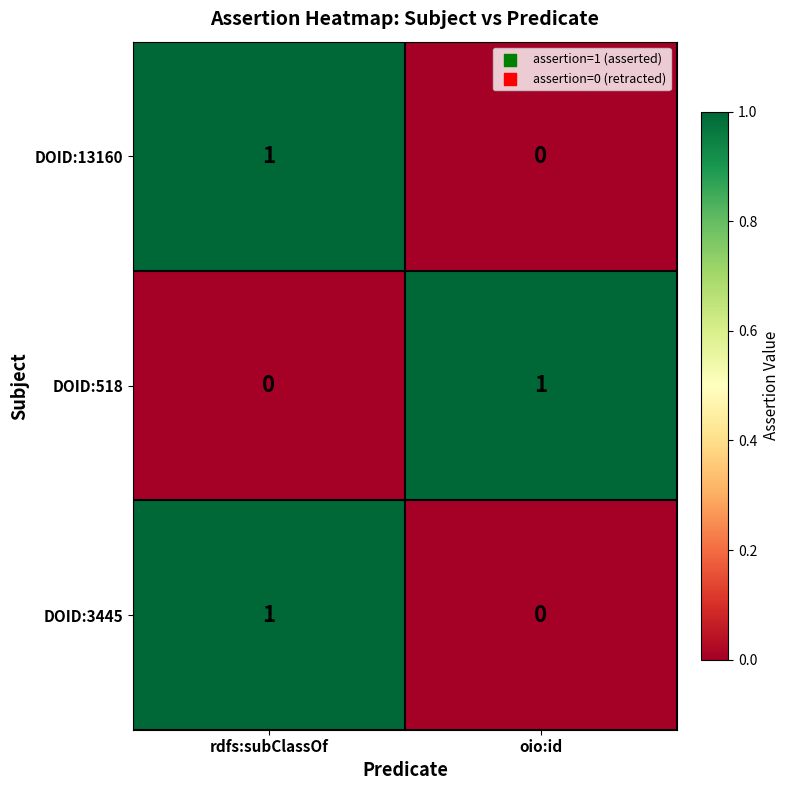

Rank the categories by DOID:518 value from lowest to highest.

rdfs:subClassOf, oio:id